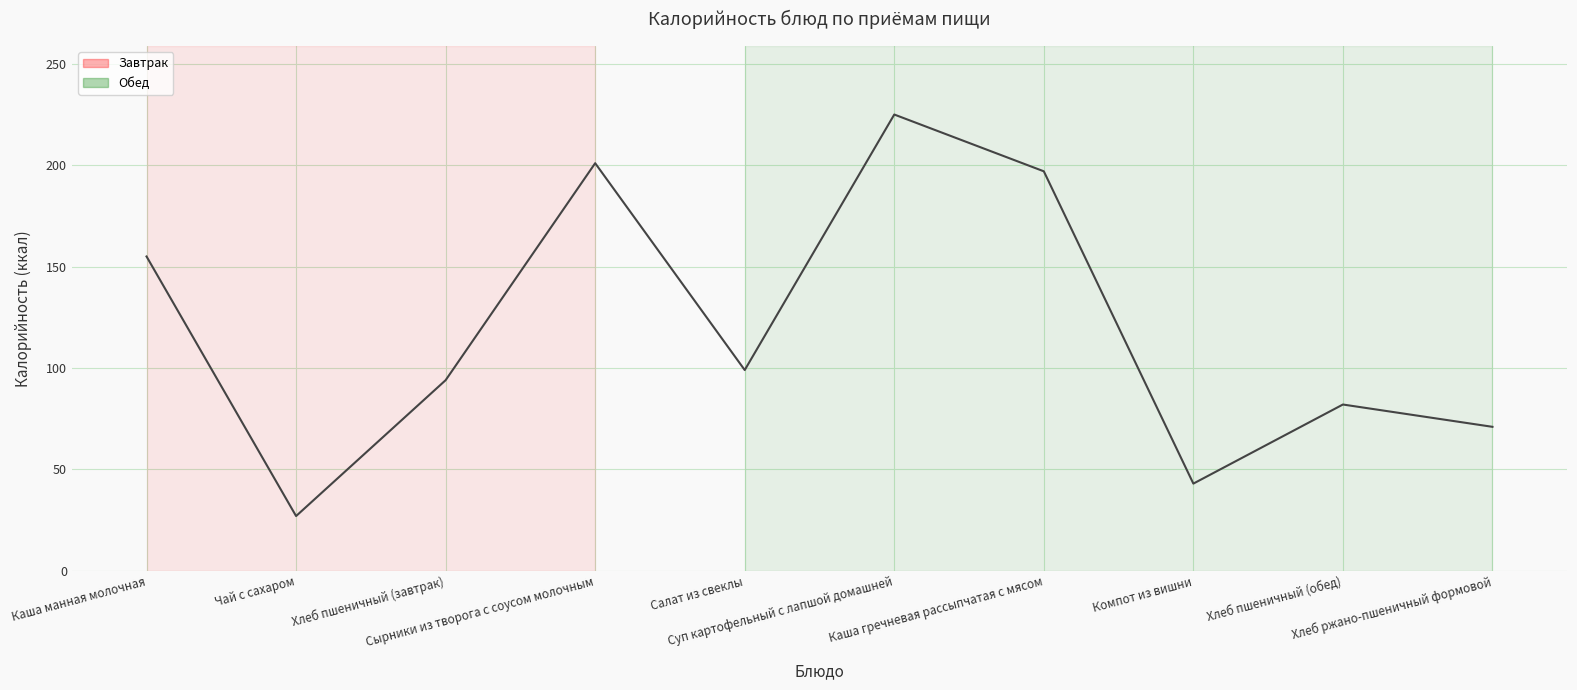

Which has a higher value, Компот из вишни or Салат из свеклы?

Салат из свеклы